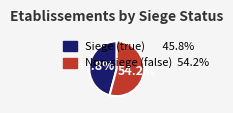

Does any single category account for the majority?

Yes